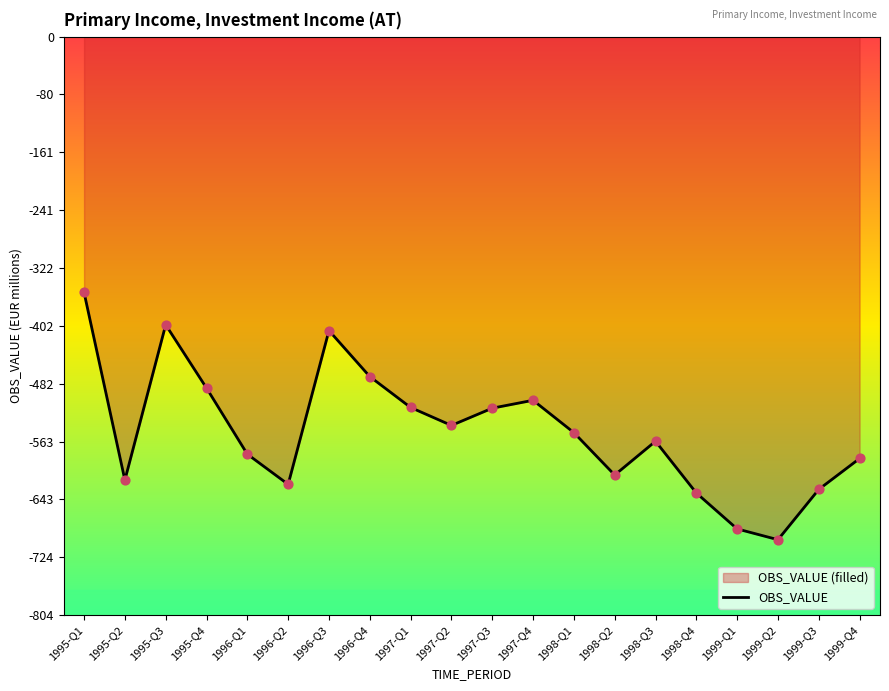

Which has a higher value, 1998-Q4 or 1995-Q3?

1995-Q3